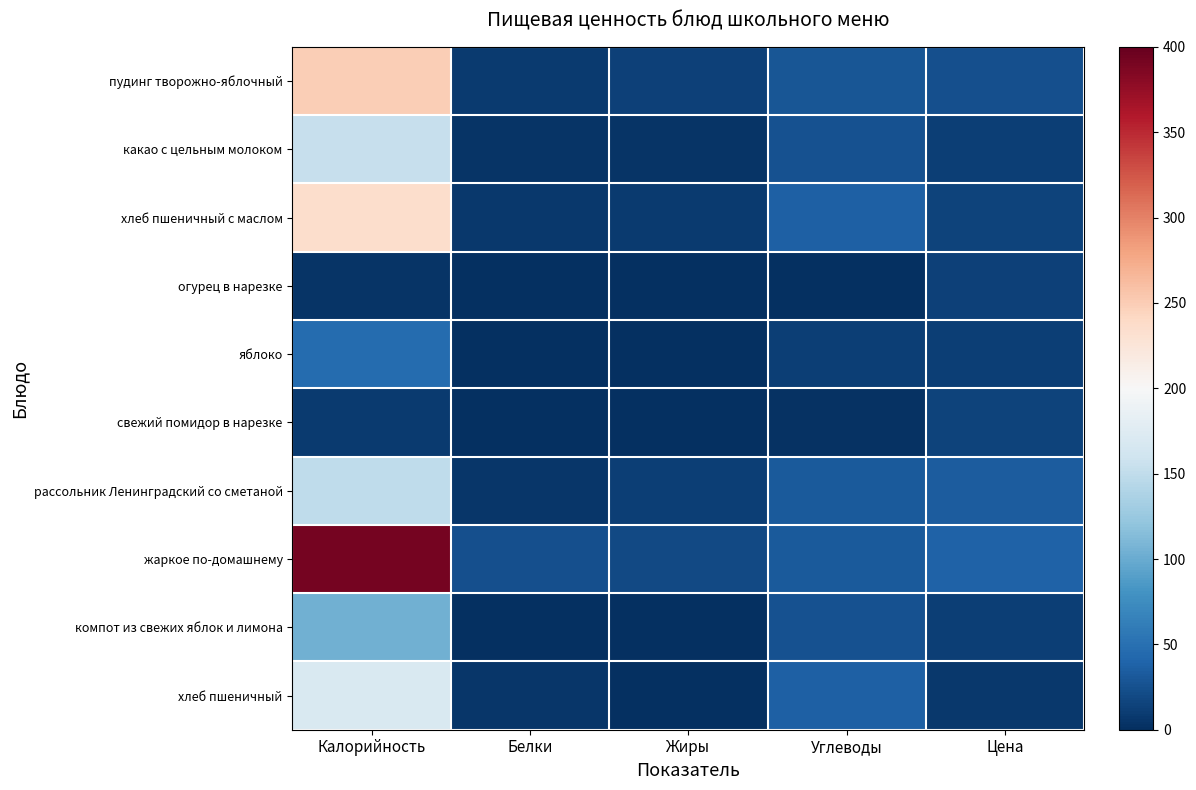

Count the number of data series in this chart.

10